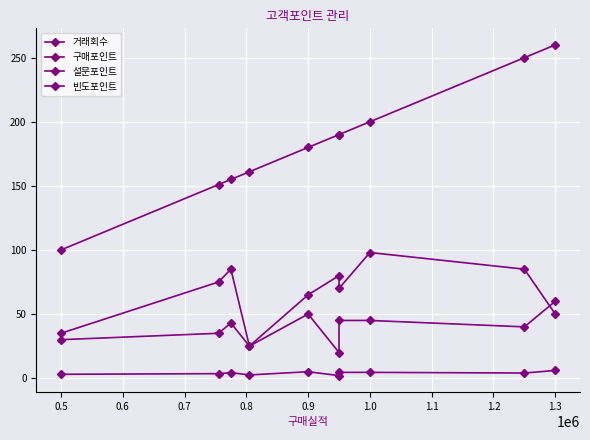

Which category has the lowest value in the 설문포인트 series?

0.7